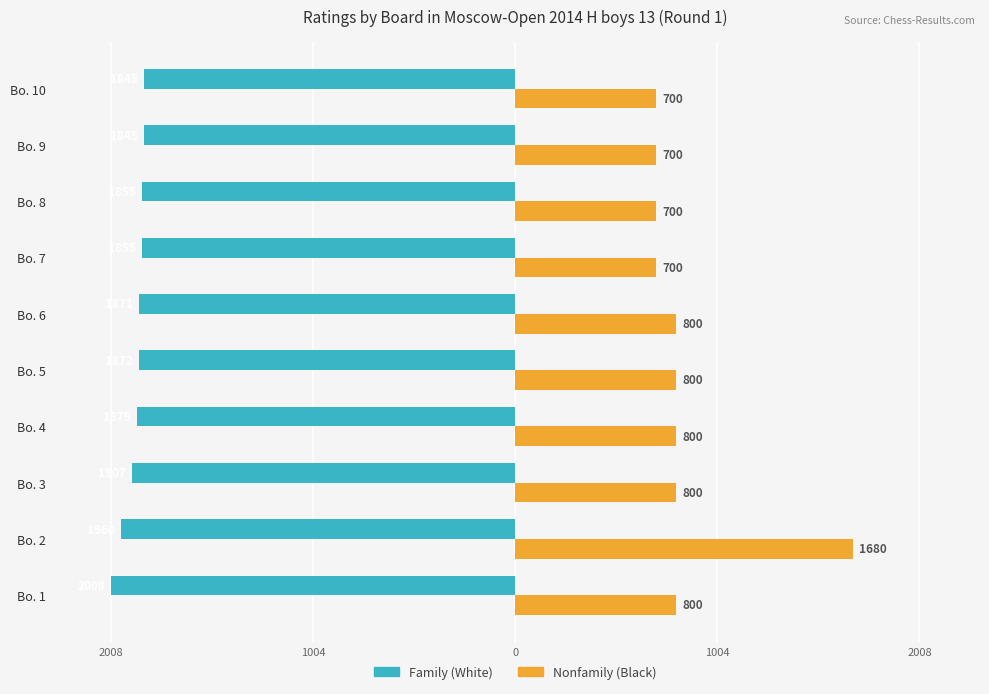

What is the value of the Nonfamily (Black) bar at the 6th from the left?

800